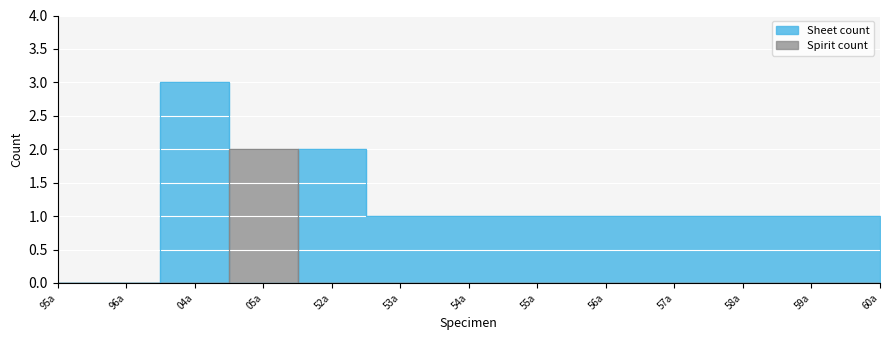

What is the difference between the second highest and minimum values in the Sheet count series?

2